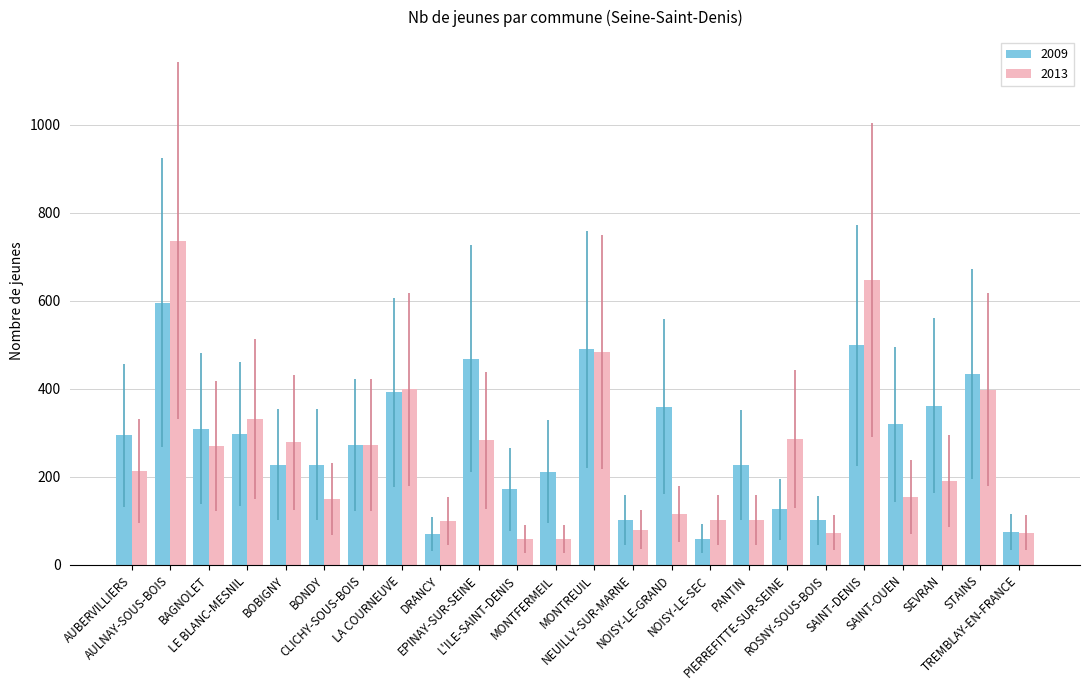

What is the minimum value shown in the chart?

58